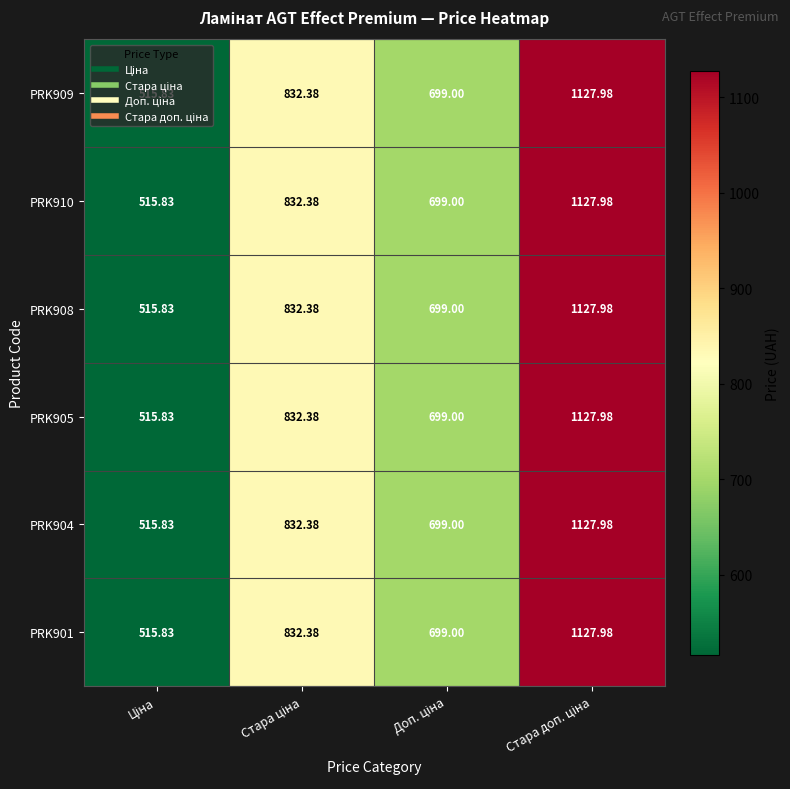

Reading left to right, extract all data points from this chart.

PRK909: Ціна=515.8	Стара ціна=832.4	Доп. ціна=699.0	Стара доп. ціна=1128.0
PRK910: Ціна=515.8	Стара ціна=832.4	Доп. ціна=699.0	Стара доп. ціна=1128.0
PRK908: Ціна=515.8	Стара ціна=832.4	Доп. ціна=699.0	Стара доп. ціна=1128.0
PRK905: Ціна=515.8	Стара ціна=832.4	Доп. ціна=699.0	Стара доп. ціна=1128.0
PRK904: Ціна=515.8	Стара ціна=832.4	Доп. ціна=699.0	Стара доп. ціна=1128.0
PRK901: Ціна=515.8	Стара ціна=832.4	Доп. ціна=699.0	Стара доп. ціна=1128.0